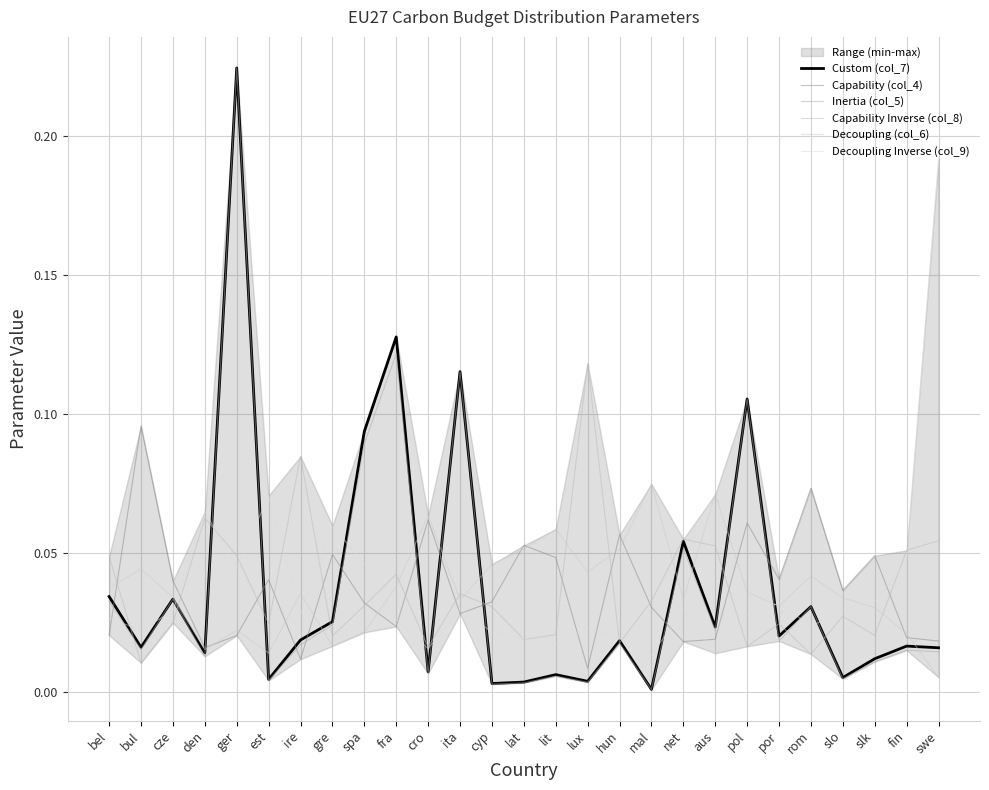

Reading right to left, list all the values displayed in this chart.

Custom (col_7): 0.0	0.0	0.0	0.0	0.0	0.0	0.1	0.0	0.1	0.0	0.0	0.0	0.0	0.0	0.0	0.1	0.0	0.1	0.1	0.0	0.0	0.0	0.2	0.0	0.0	0.0	0.0
Capability (col_4): 0.0	0.0	0.0	0.0	0.1	0.0	0.1	0.0	0.0	0.0	0.1	0.0	0.0	0.1	0.0	0.0	0.1	0.0	0.0	0.0	0.0	0.0	0.0	0.0	0.0	0.1	0.0
Inertia (col_5): 0.0	0.0	0.0	0.0	0.0	0.0	0.1	0.0	0.1	0.0	0.0	0.0	0.0	0.0	0.0	0.1	0.0	0.1	0.1	0.0	0.0	0.0	0.2	0.0	0.0	0.0	0.0
Capability Inverse (col_8): 0.1	0.1	0.0	0.0	0.0	0.0	0.0	0.1	0.1	0.0	0.0	0.1	0.0	0.0	0.0	0.0	0.0	0.0	0.0	0.0	0.1	0.0	0.0	0.1	0.0	0.0	0.0
Decoupling (col_6): 0.0	0.0	0.0	0.0	0.0	0.0	0.0	0.1	0.0	0.1	0.1	0.0	0.1	0.1	0.0	0.0	0.1	0.0	0.0	0.0	0.0	0.0	0.0	0.0	0.0	0.0	0.0
Decoupling Inverse (col_9): 0.2	0.0	0.0	0.0	0.0	0.0	0.0	0.0	0.0	0.0	0.0	0.0	0.0	0.0	0.0	0.0	0.0	0.0	0.0	0.1	0.0	0.1	0.0	0.1	0.0	0.0	0.0